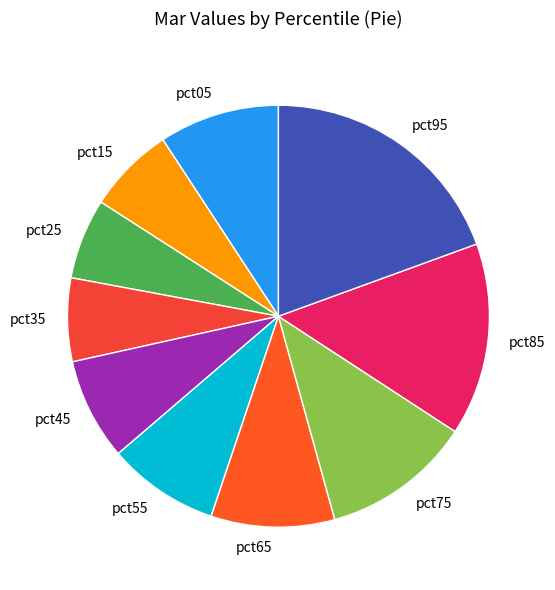

How many slices are in this pie chart?

10